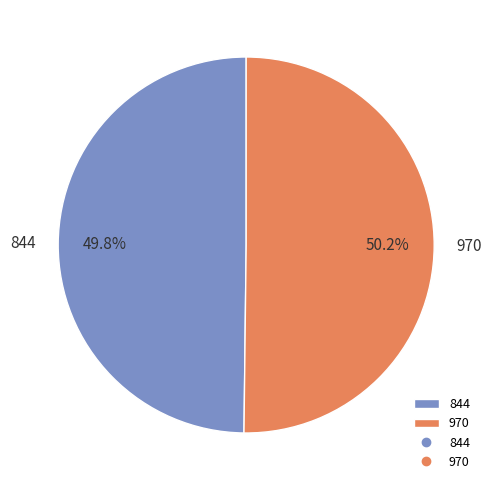

Approximately how many times larger is the value at 970 compared to 844?

1.0